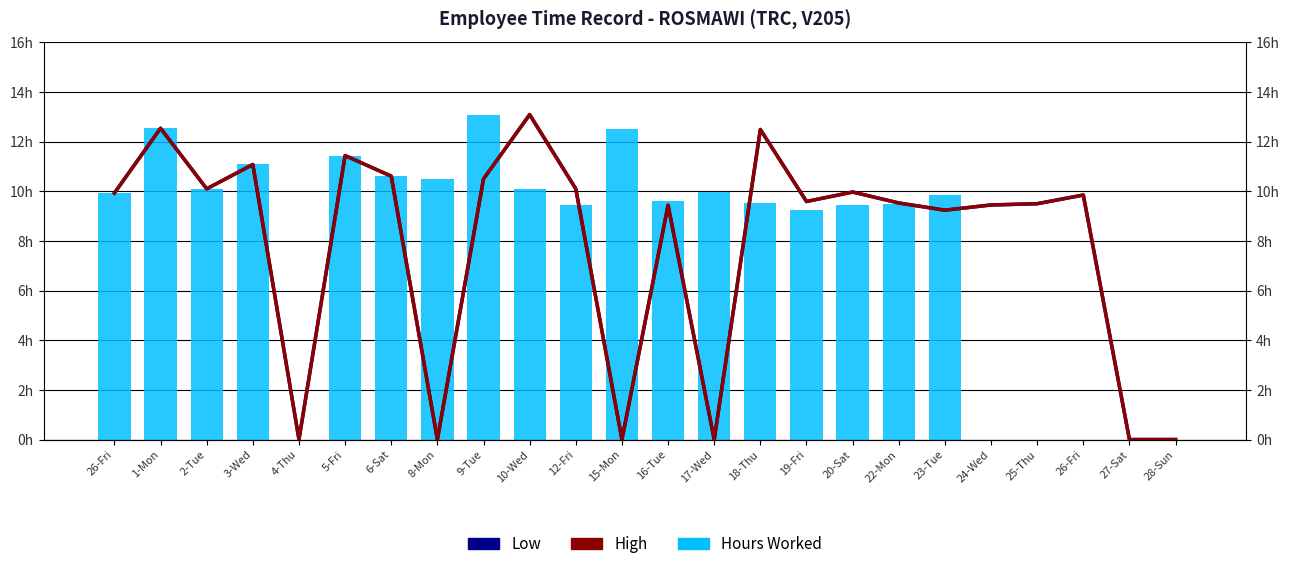

At 10-Wed, list the series in order from smallest to largest.

Precipitation, Low, High